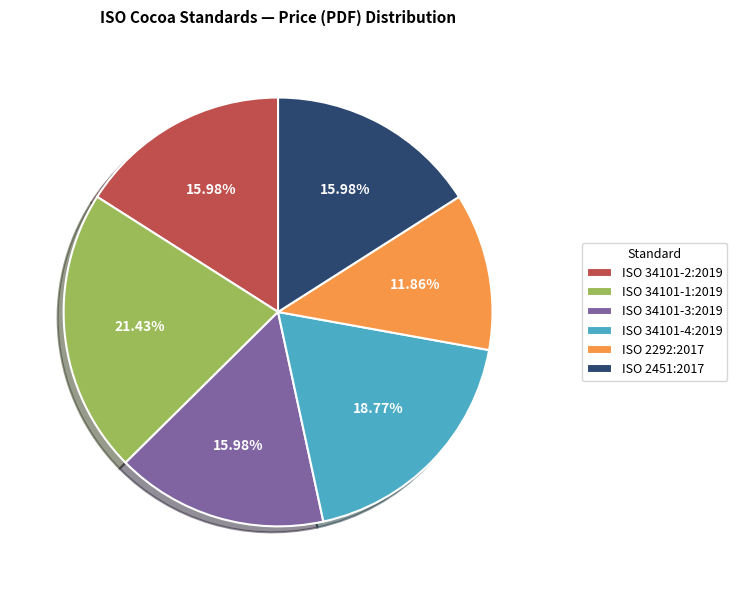

True or false: ISO 34101-4:2019 accounts for 29% of the total.

False